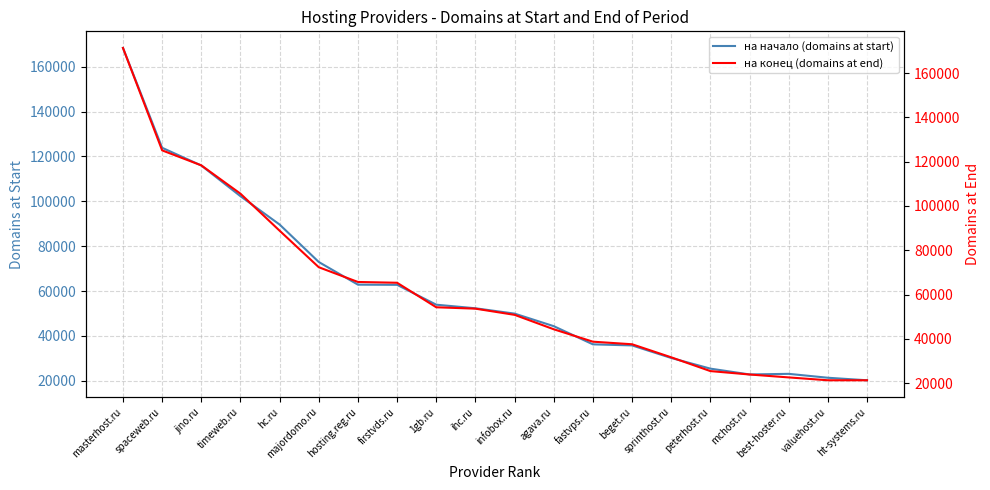

What is the greatest value displayed?

171329